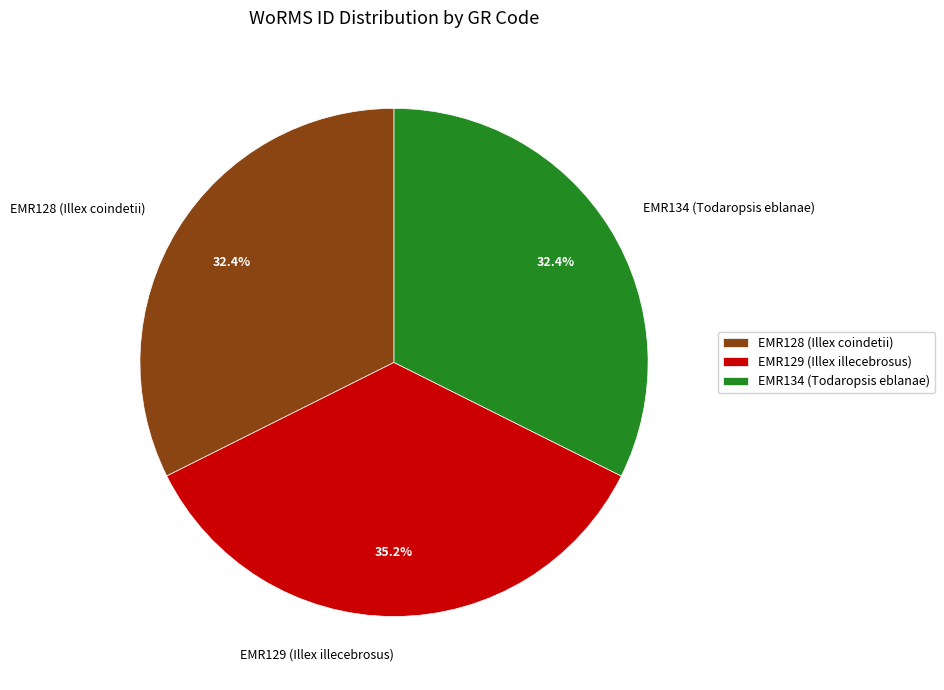

To the nearest percent, what is the difference between the largest and smallest slice percentages?

3%